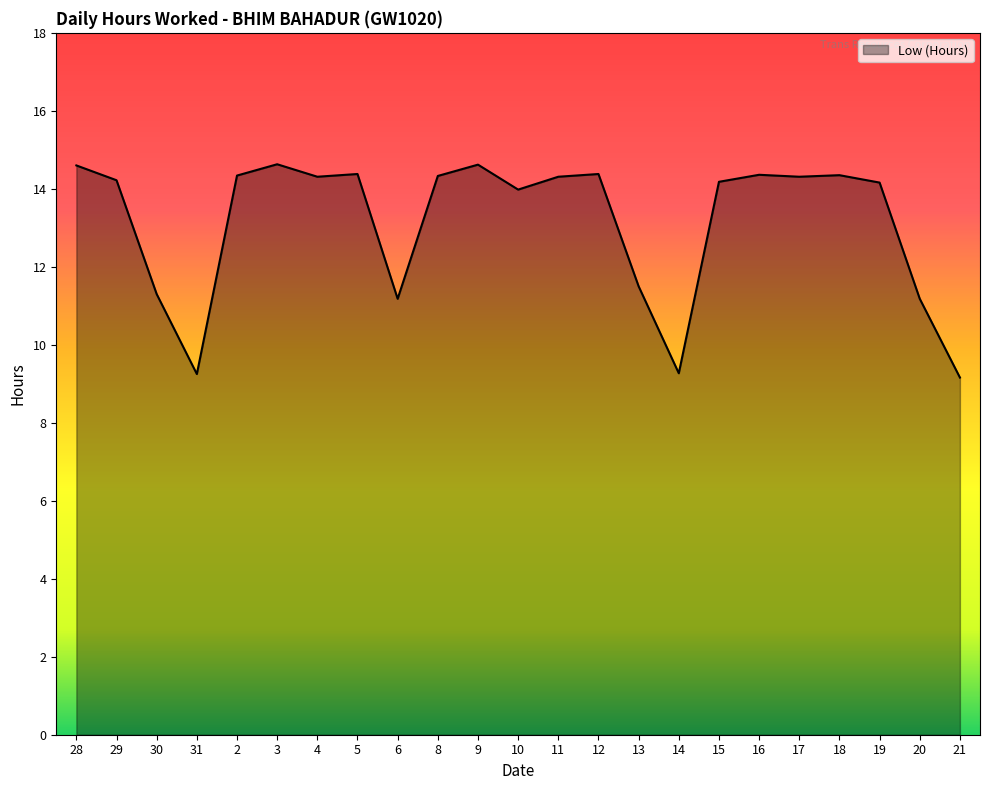

Where is the first local minimum?

31